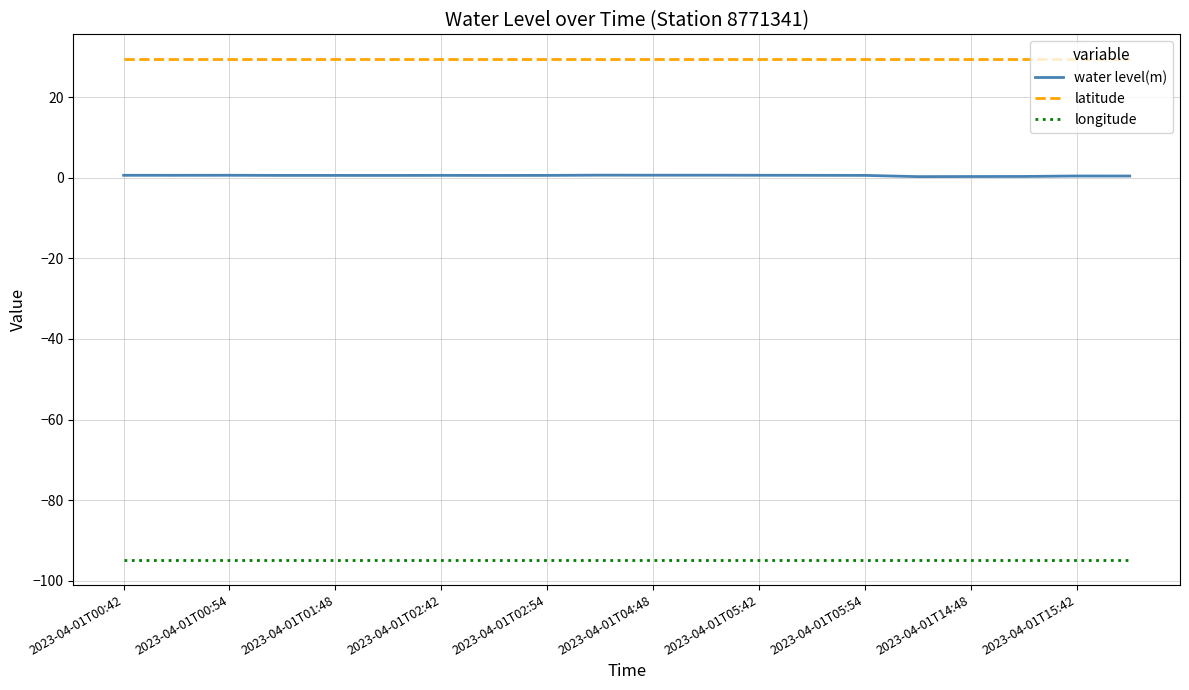

List the series in order of their overall mean, highest first.

latitude, water level(m), longitude